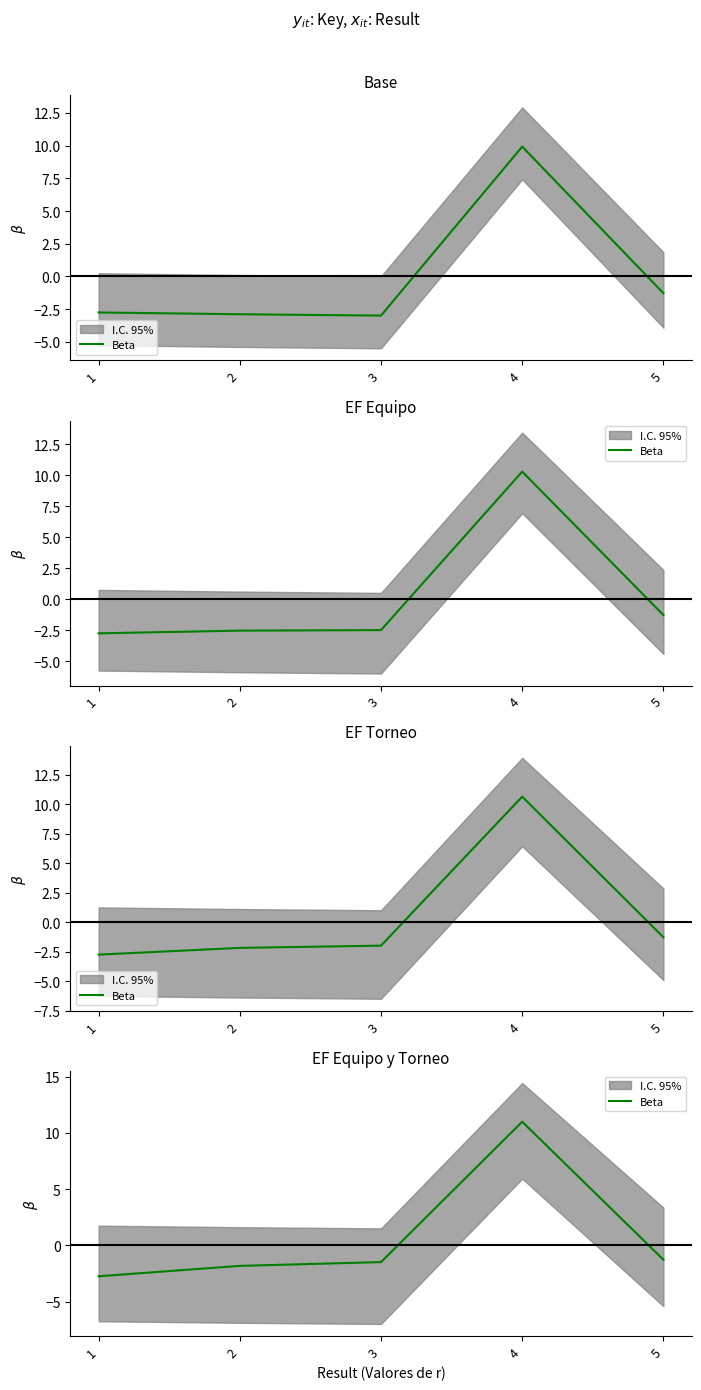

Rank the categories by value from highest to lowest.

4, 5, 3, 2, 1